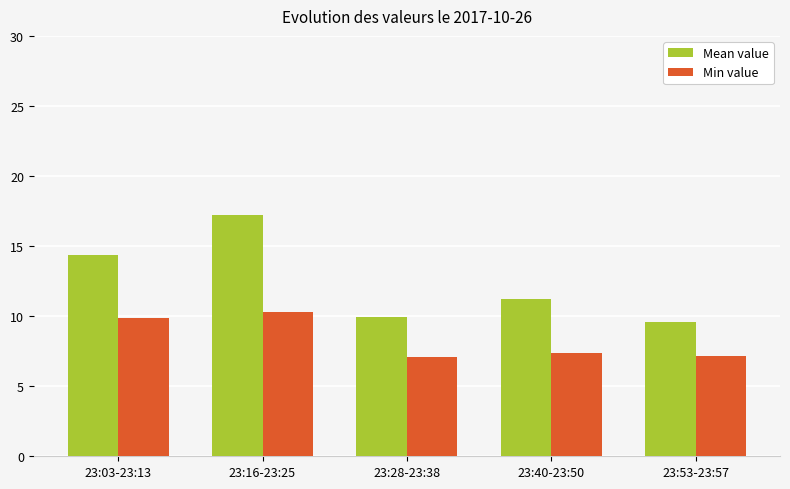

What is the label of the 5th bar from the left?

23:53-23:57